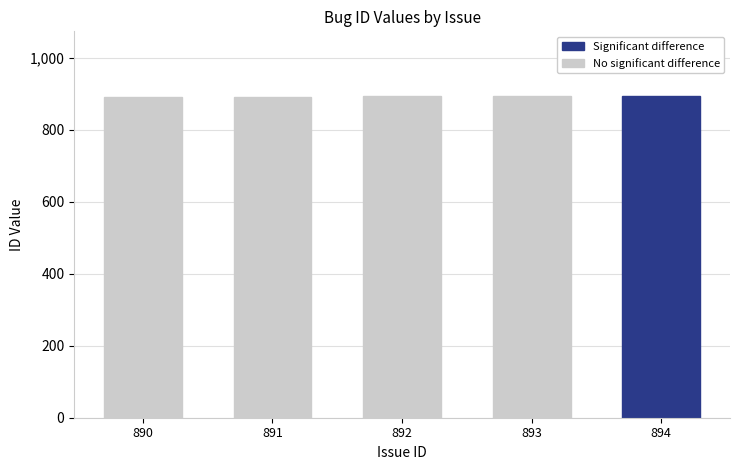

What is the average value?

892